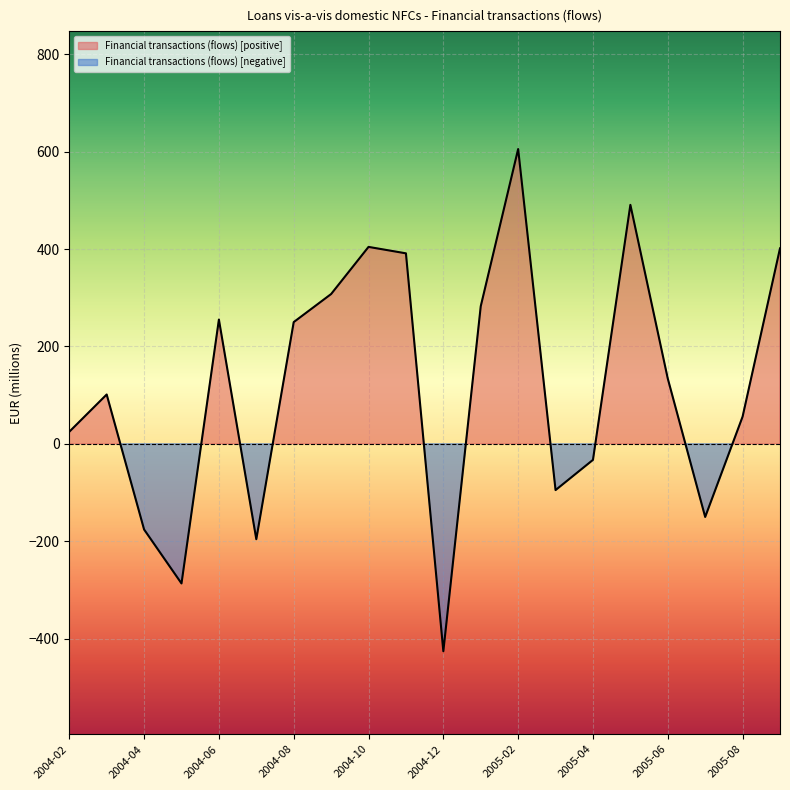

Reading left to right, list all the values displayed in this chart.

24.7	101.3	-176.0	-286.8	255.1	-196.0	250.0	307.6	404.4	391.2	-426.1	282.6	605.5	-95.1	-33.0	490.8	133.9	-150.3	55.7	401.4